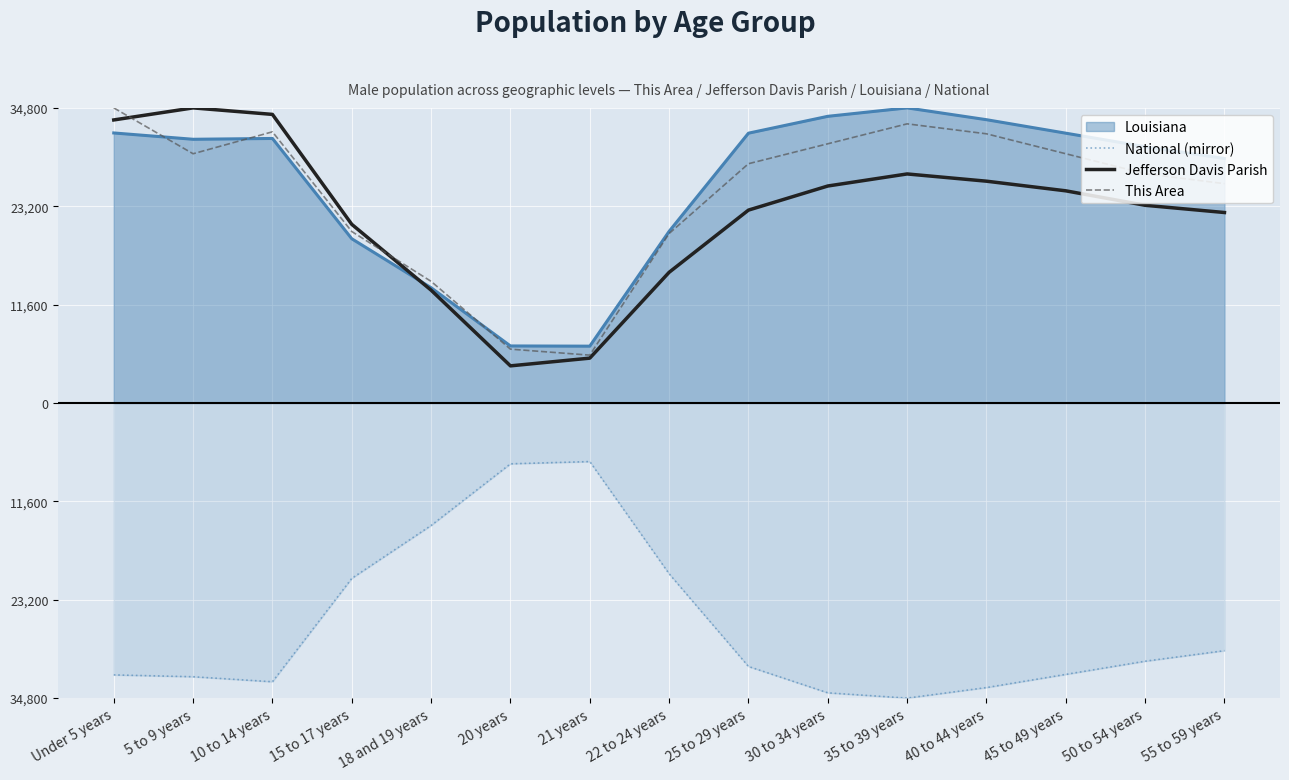

What is the sum of all Jefferson Davis Parish values?

333954.9